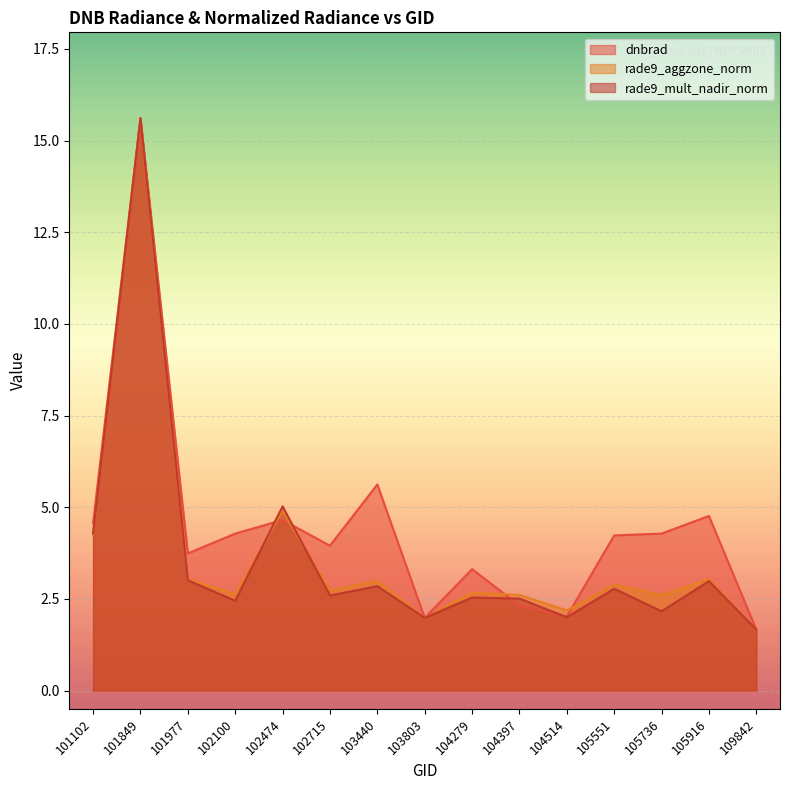

What are all the series names shown in the legend?

dnbrad, rade9_aggzone_norm, rade9_mult_nadir_norm